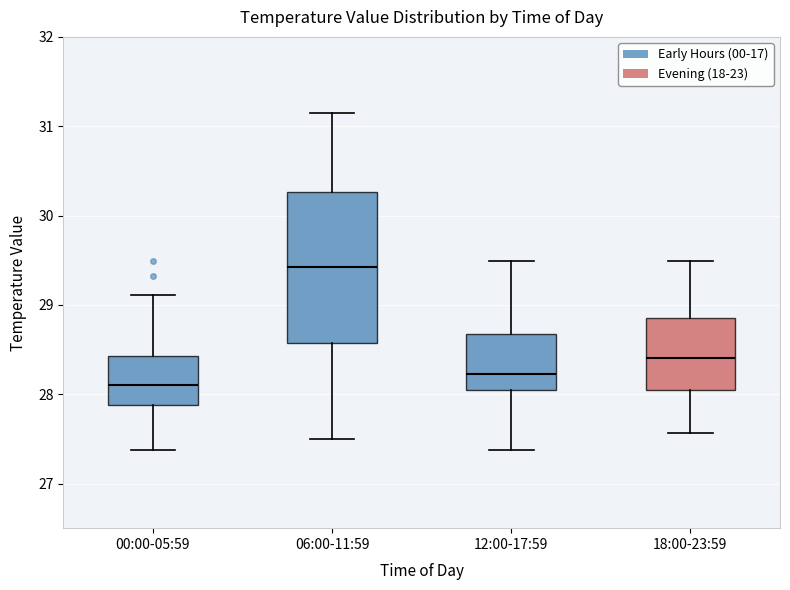

Which box is the tallest, from its lower edge to its upper edge?

06:00-11:59